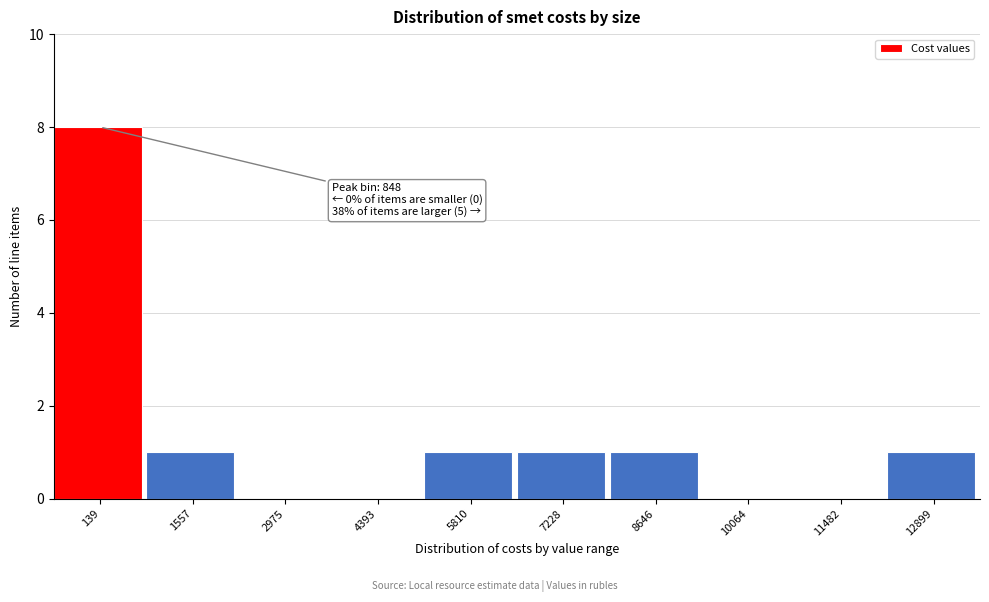

Reading right to left, what are all the values shown in this chart?

12899=1	11482=0	10064=0	8646=1	7228=1	5810=1	4393=0	2975=0	1557=1	139=8